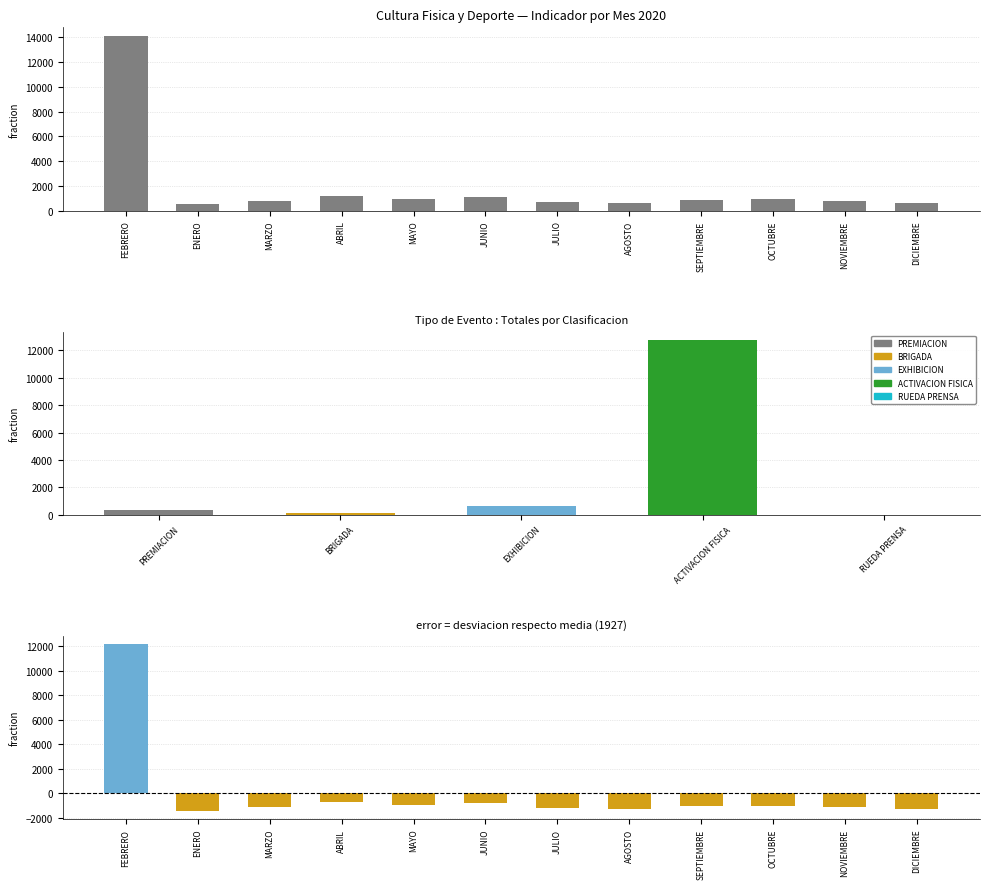

What is the lowest value of the Desviacion de la Media series?

-1426.9